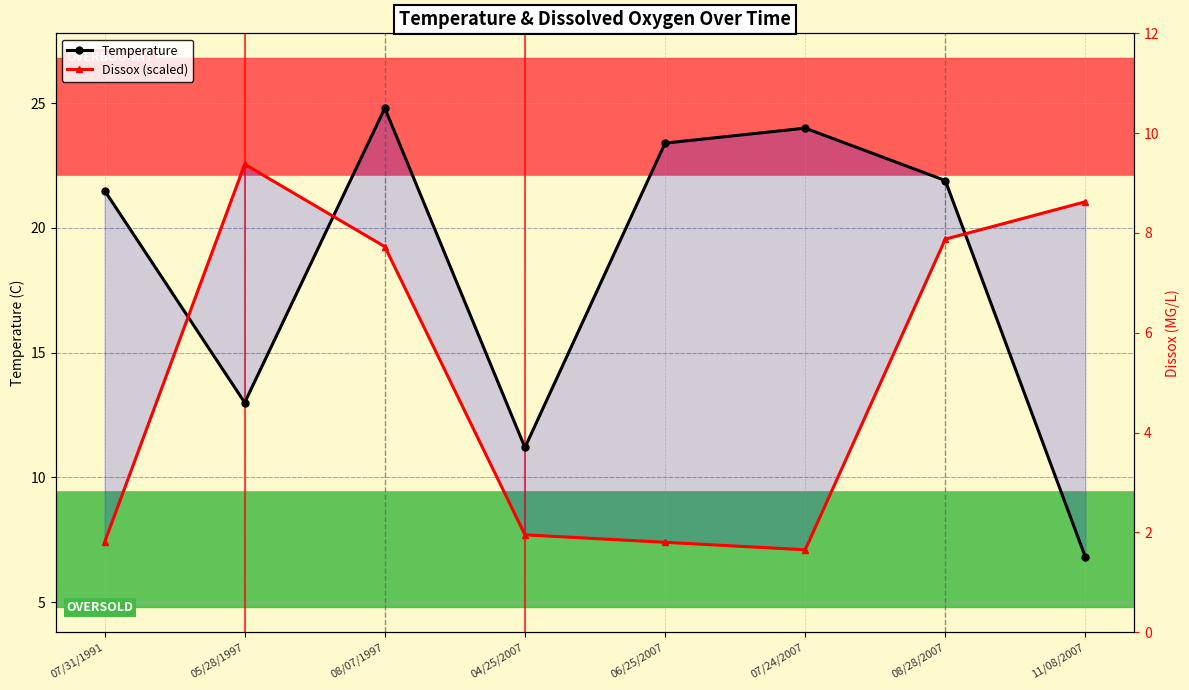

At which label does Temperature first exceed 21?

07/31/1991